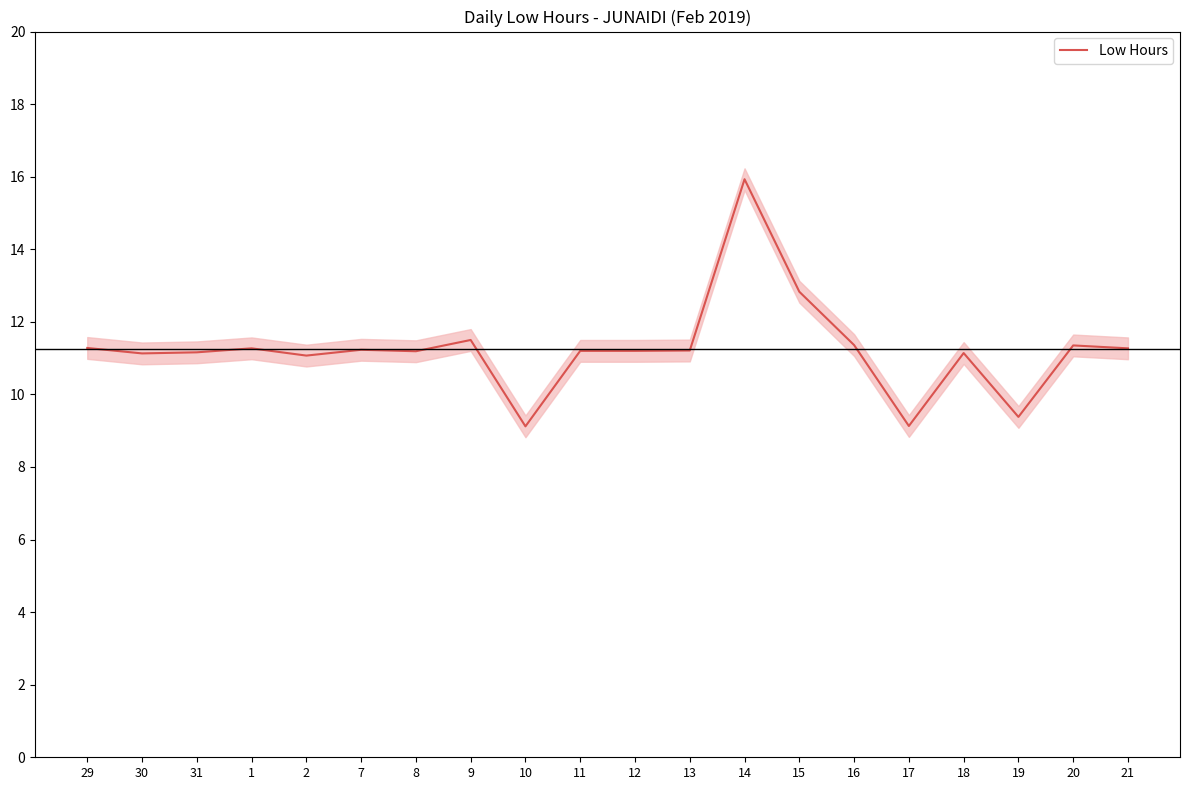

Rank the categories by value from lowest to highest.

10, 17, 19, 2, 30, 18, 31, 8, 11, 12, 13, 7, 1, 21, 29, 20, 16, 9, 15, 14